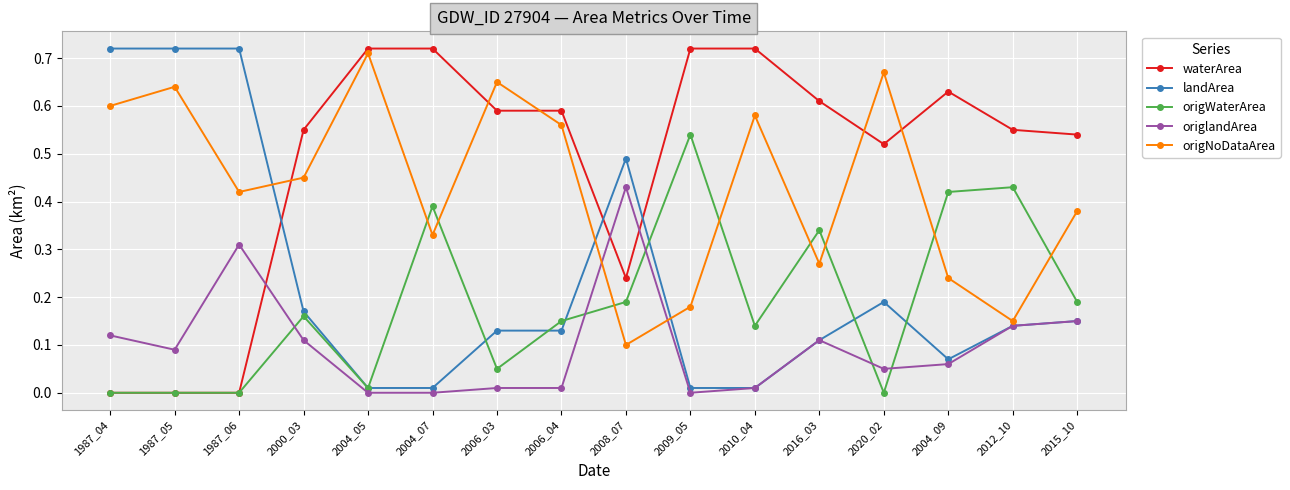

How many data points does each series have?

16